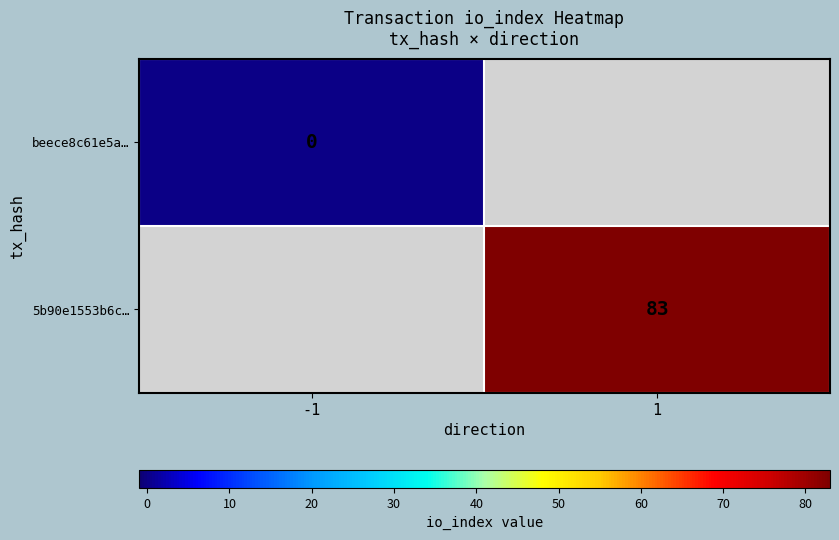

Which category has the lowest value across all series?

-1